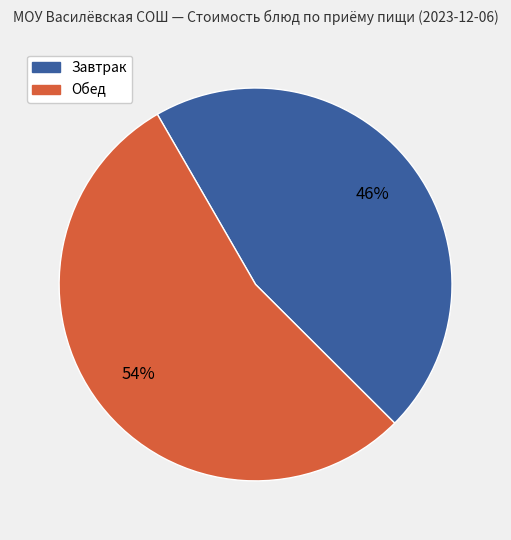

To the nearest percent, what is the difference between the largest and smallest slice percentages?

8%